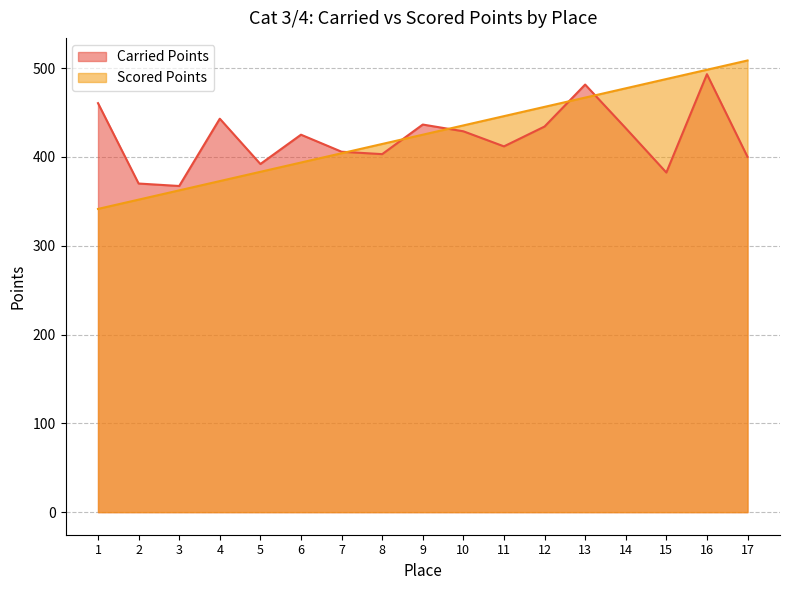

Reading right to left, list all the values displayed in this chart.

Carried Points: 17=400.0	16=493.1	15=382.4	14=432.3	13=481.4	12=434.2	11=411.8	10=428.8	9=436.4	8=403.1	7=405.8	6=425.0	5=392.0	4=443.0	3=367.2	2=370.0	1=460.5
Scored Points: 17=508.6	16=498.1	15=487.7	14=477.2	13=466.8	12=456.3	11=445.9	10=435.4	9=425.0	8=414.5	7=404.1	6=393.6	5=383.2	4=372.8	3=362.3	2=351.9	1=341.4